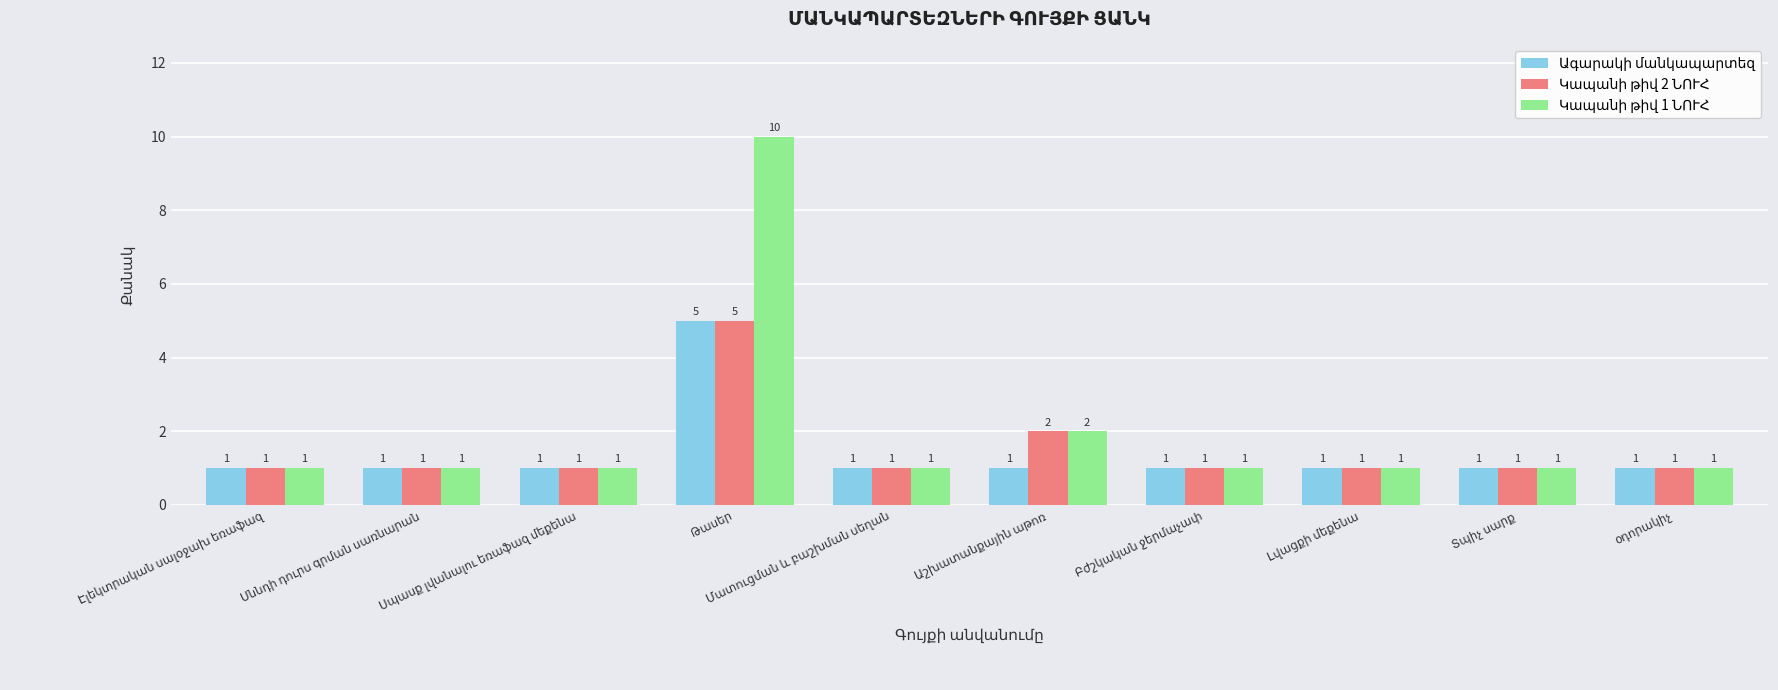

How many series are shown in this chart?

3